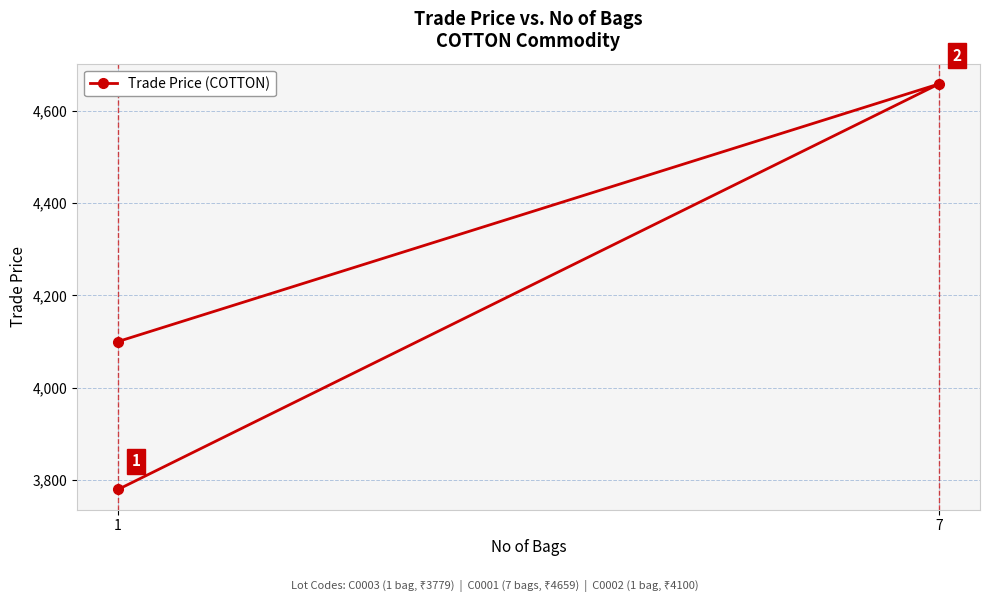

List the labels in order of value, smallest first.

1, 1, 7